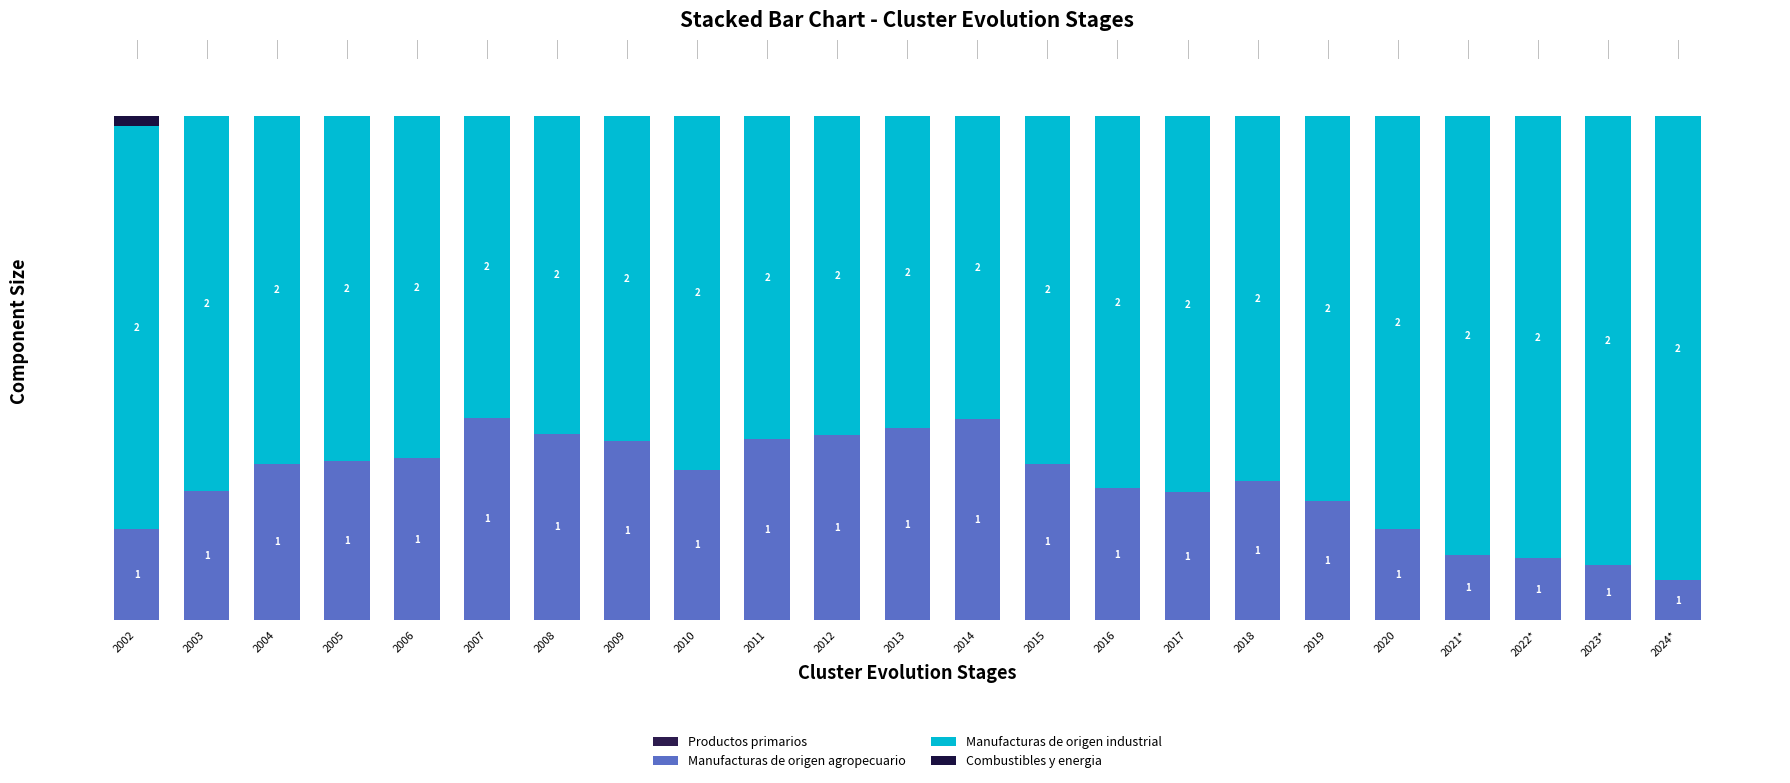

Are the bars grouped side by side (vs. stacked)?

No